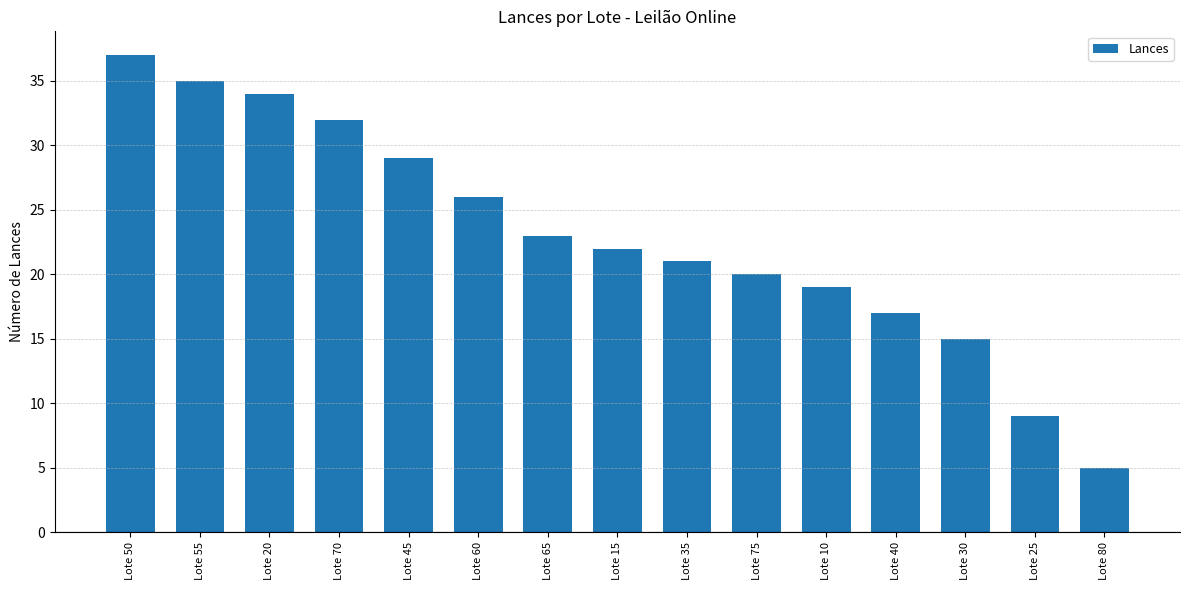

Reading left to right, extract all data points from this chart.

37	35	34	32	29	26	23	22	21	20	19	17	15	9	5